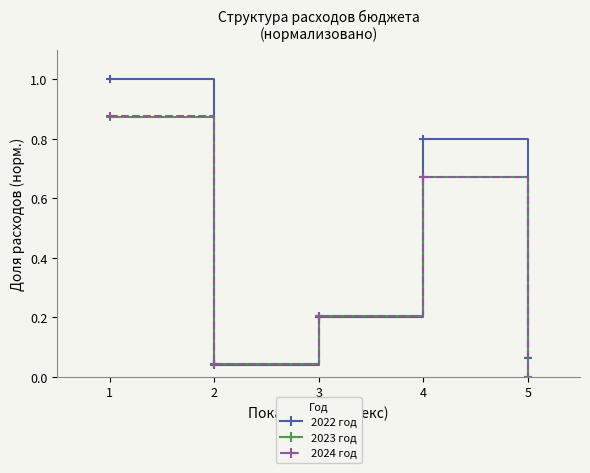

What is the difference between the 2024 год values at 3 and 5?

0.2